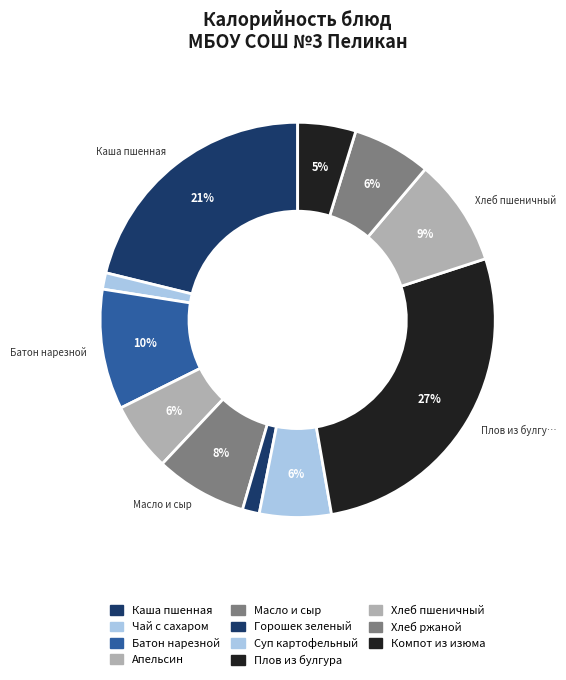

The Горошек зеленый slice represents 11% of the pie. True or false?

False